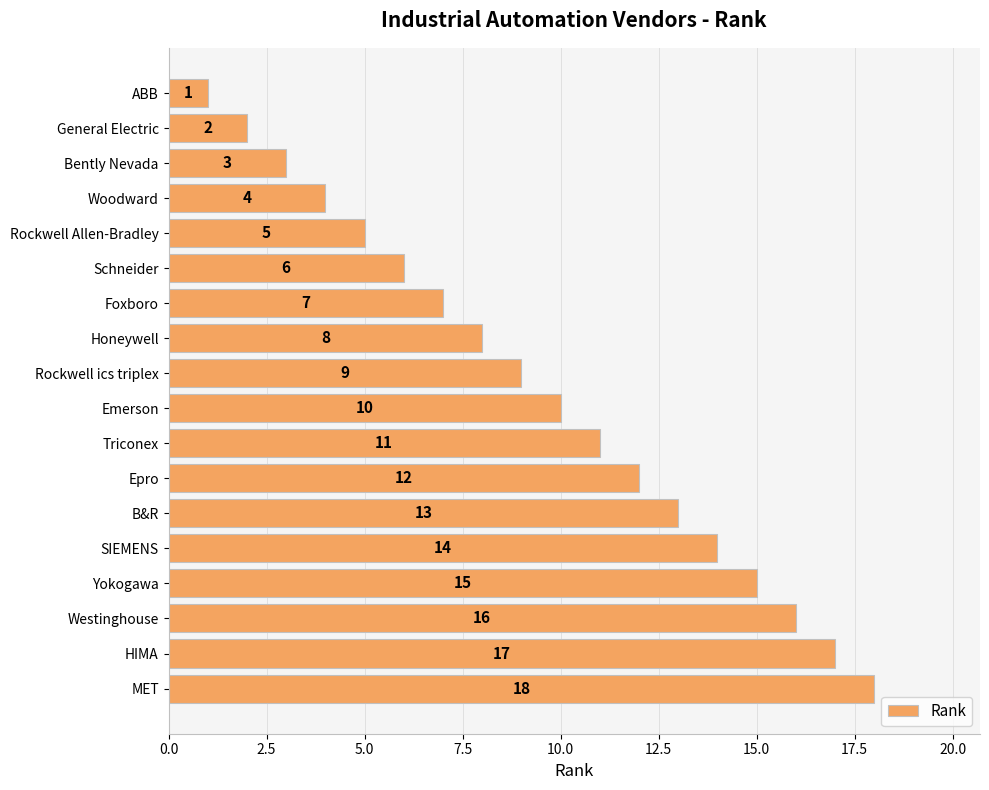

Where is the data nearest to the value 9?

Rockwell ics triplex